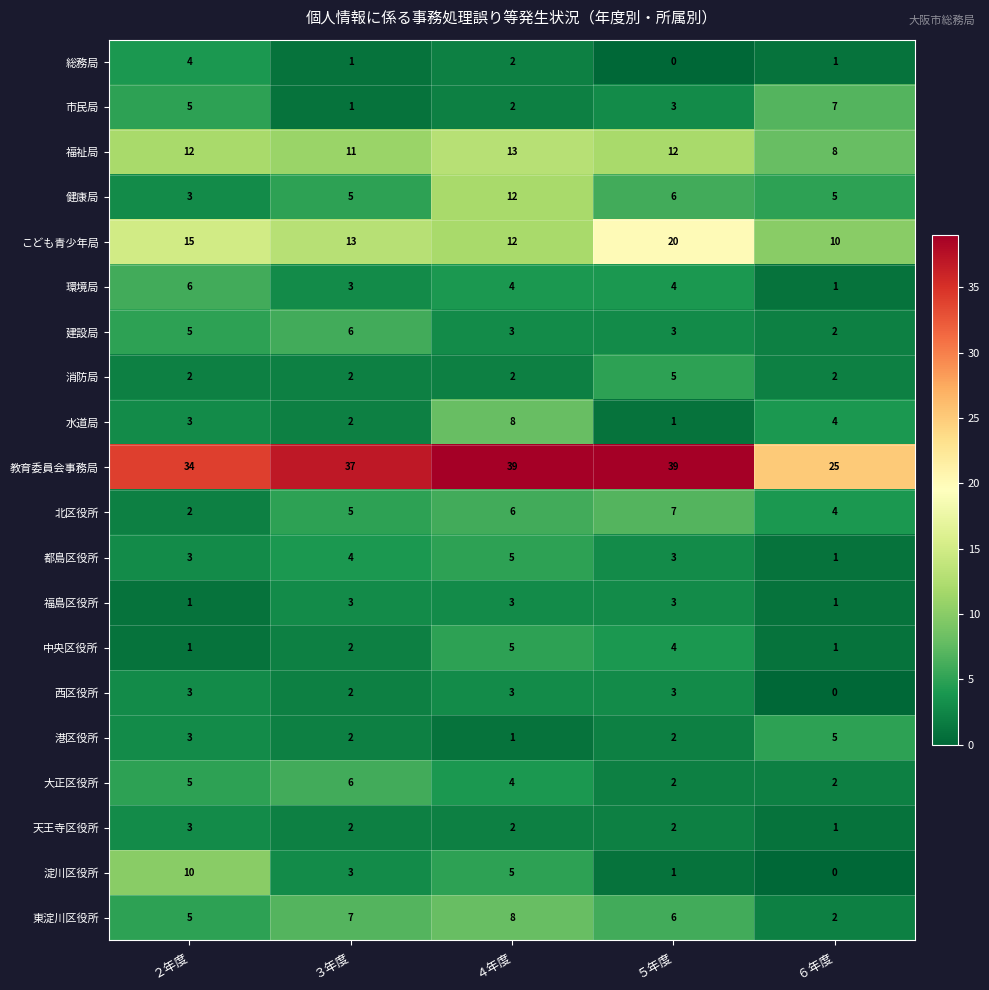

How many series are shown in this chart?

20